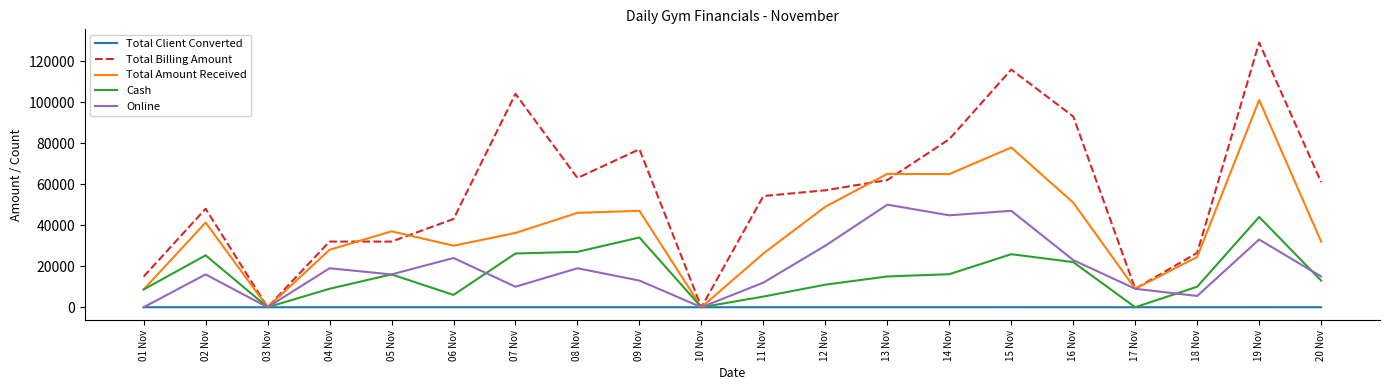

At how many categories does at least one series exceed 44354?

12